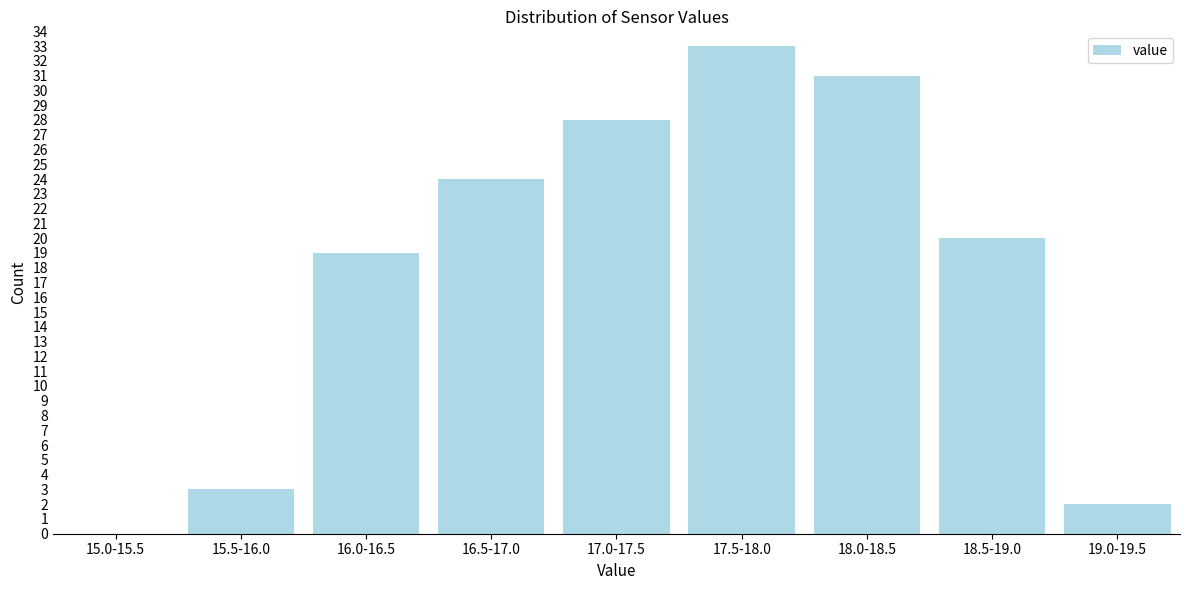

Which label corresponds to the largest value in the chart?

17.5-18.0